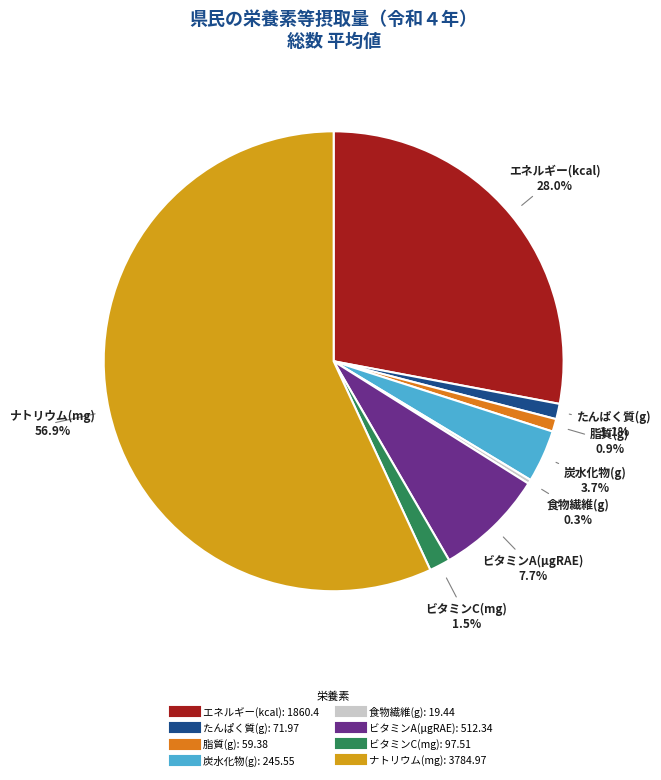

What is the smallest slice in the pie chart?

食物繊維(g)